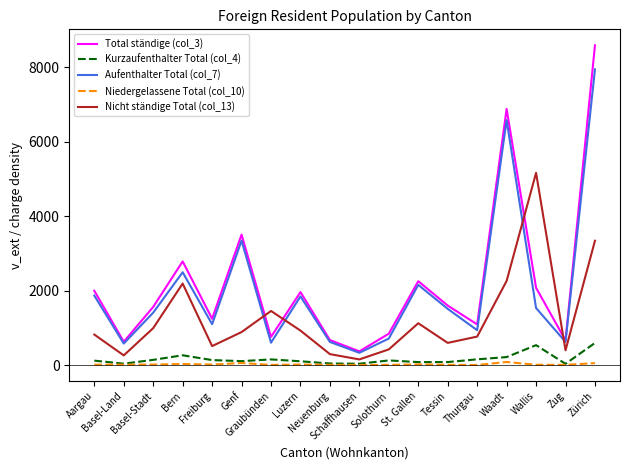

True or false: Nicht ständige Total (col_13) and Niedergelassene Total (col_10) intersect in this chart.

False